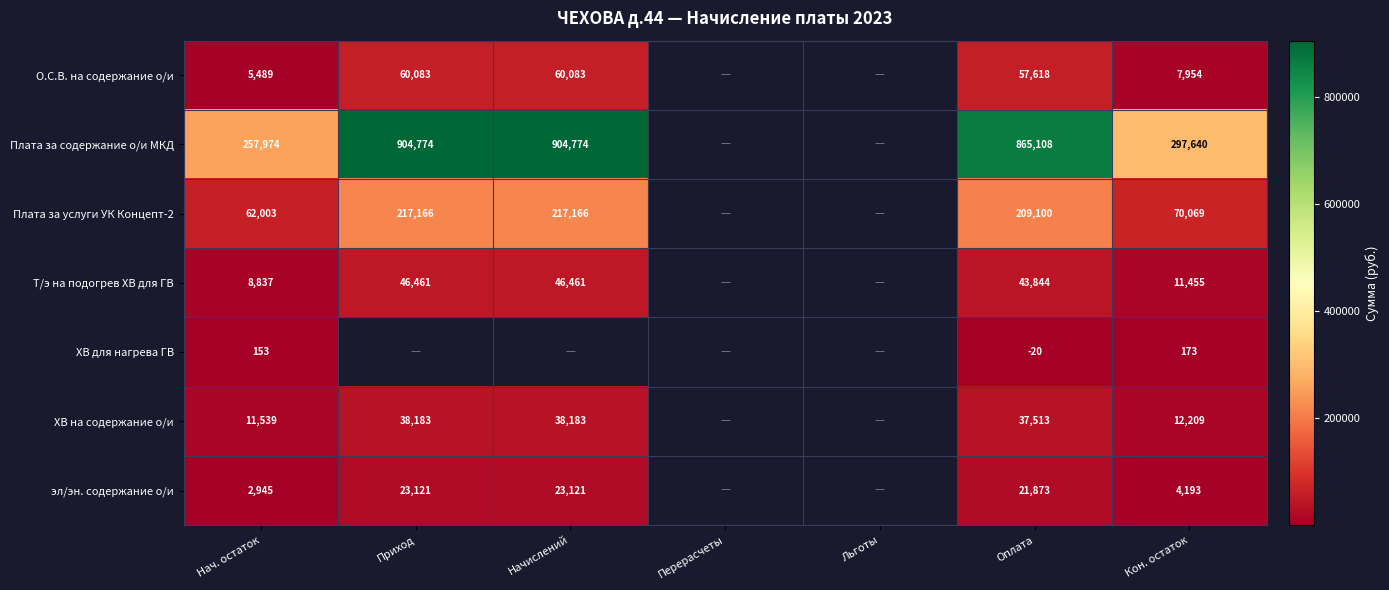

At which category is the sum across all series the highest?

Оплата